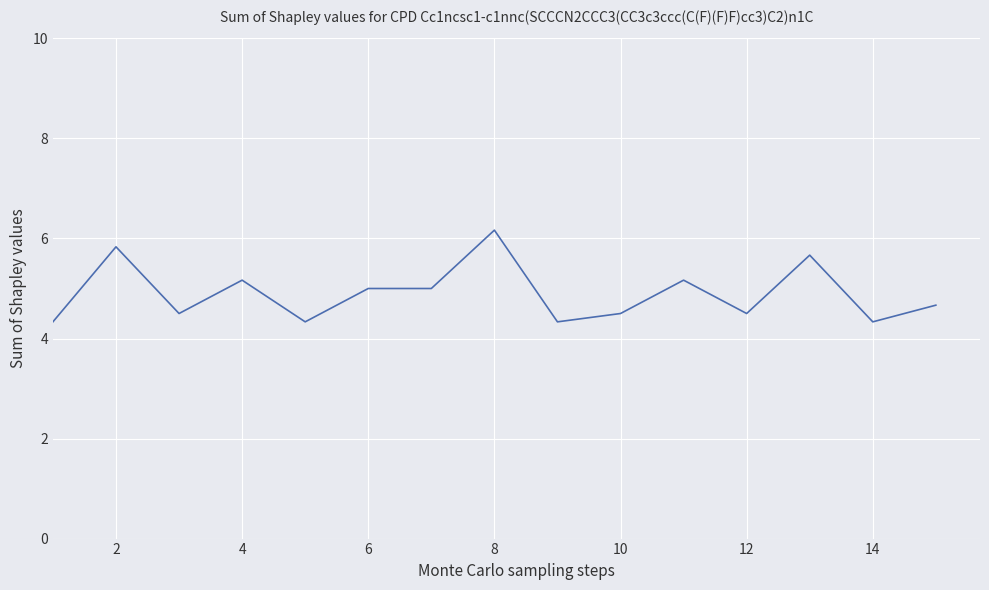

What is the smallest value displayed?

4.3